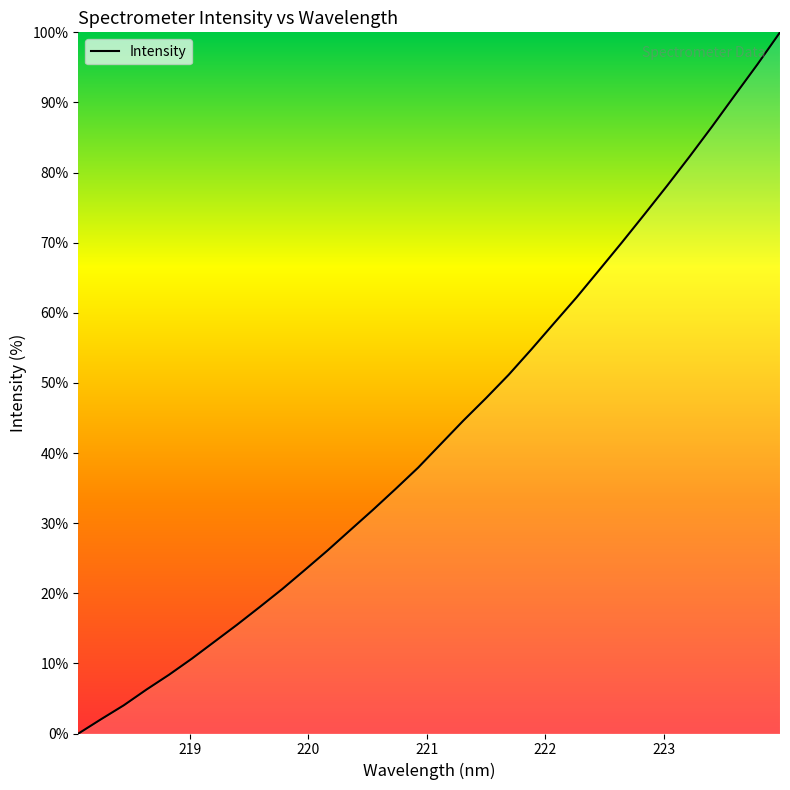

What is the difference between the maximum and minimum values?

100.0